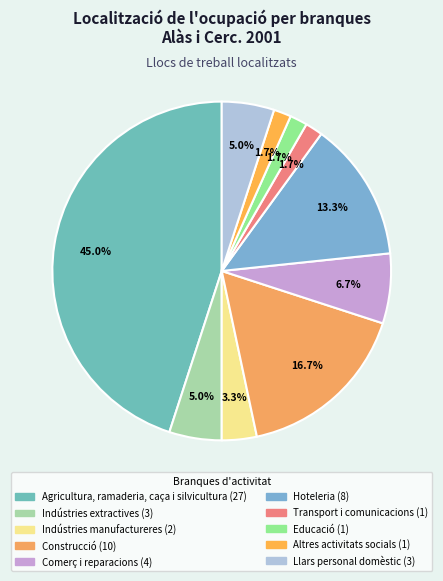

Is Transport i comunicacions the majority of the pie?

No